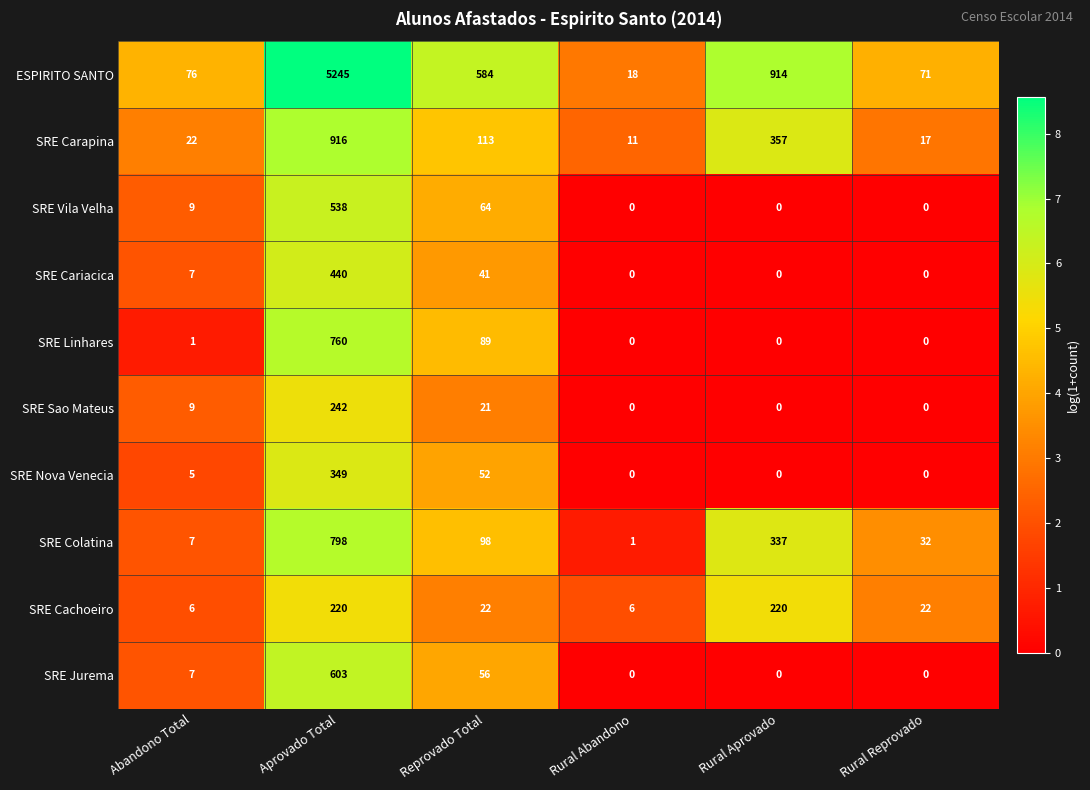

Rank the series by their maximum value, from highest to lowest.

ESPIRITO SANTO, SRE Carapina, SRE Colatina, SRE Linhares, SRE Jurema, SRE Vila Velha, SRE Cariacica, SRE Nova Venecia, SRE Sao Mateus, SRE Cachoeiro